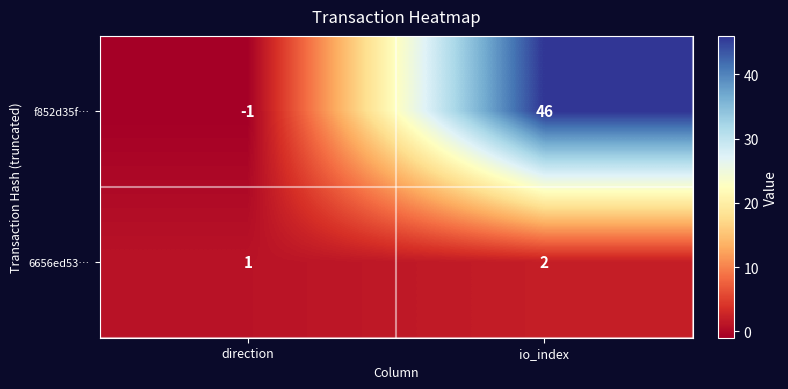

Which series changed the most between direction and io_index?

f852d35f…